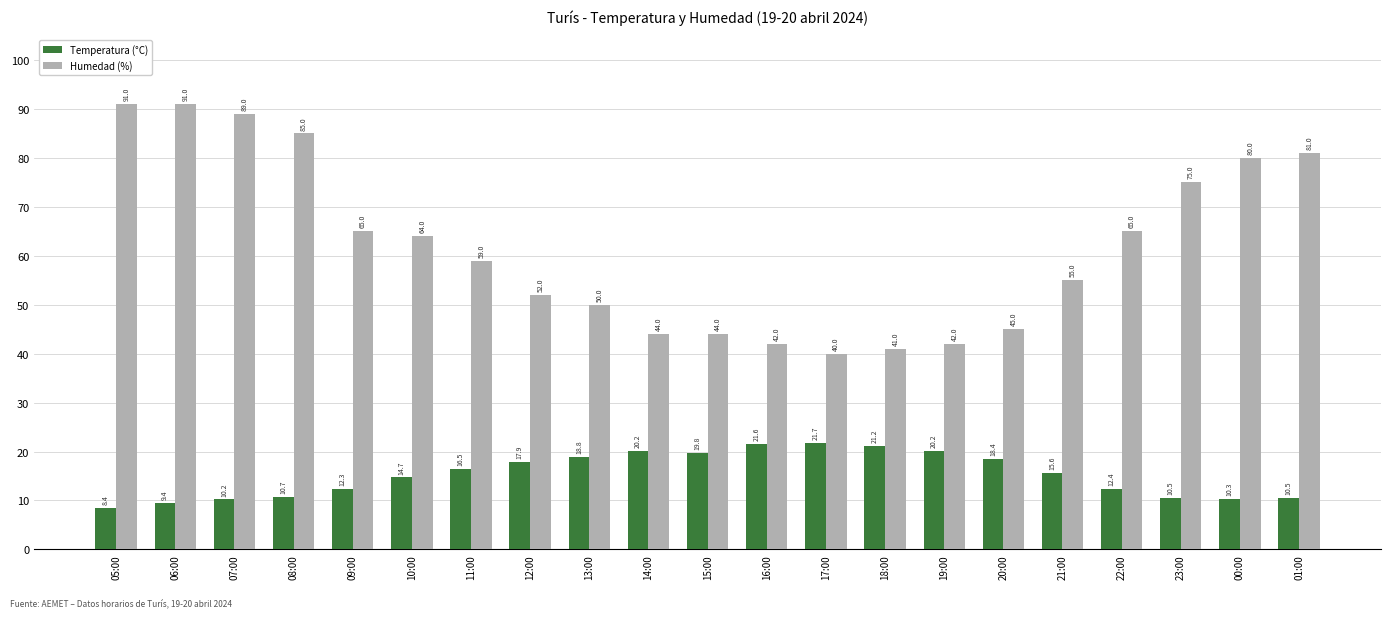

Which series has the widest spread of values?

Humedad (%)